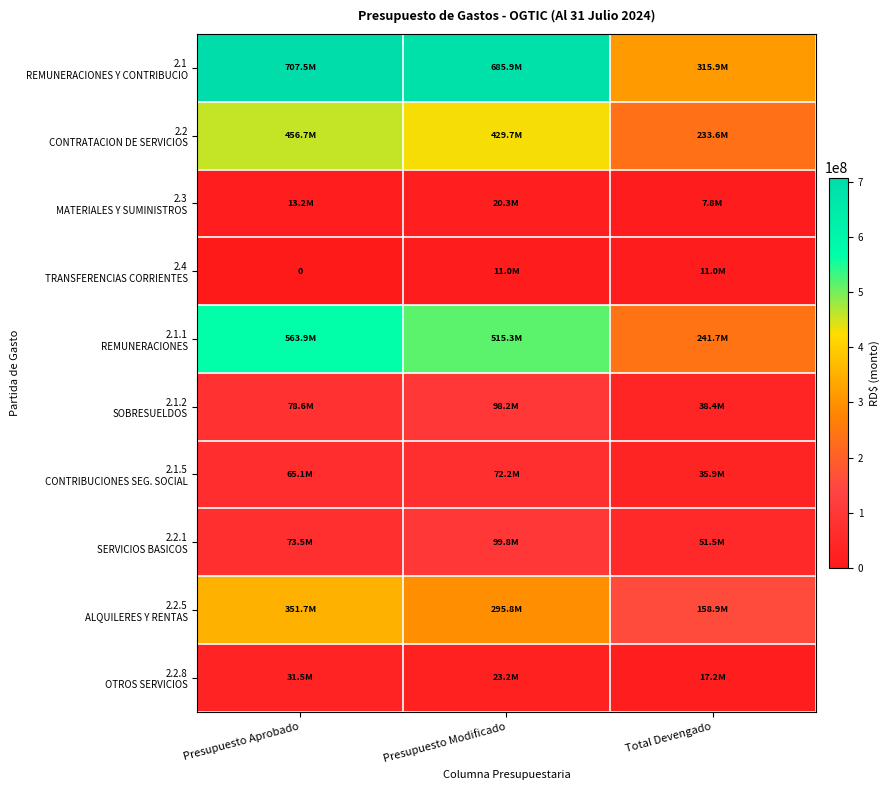

Which has a higher value, Total Devengado or Presupuesto Modificado?

Presupuesto Modificado